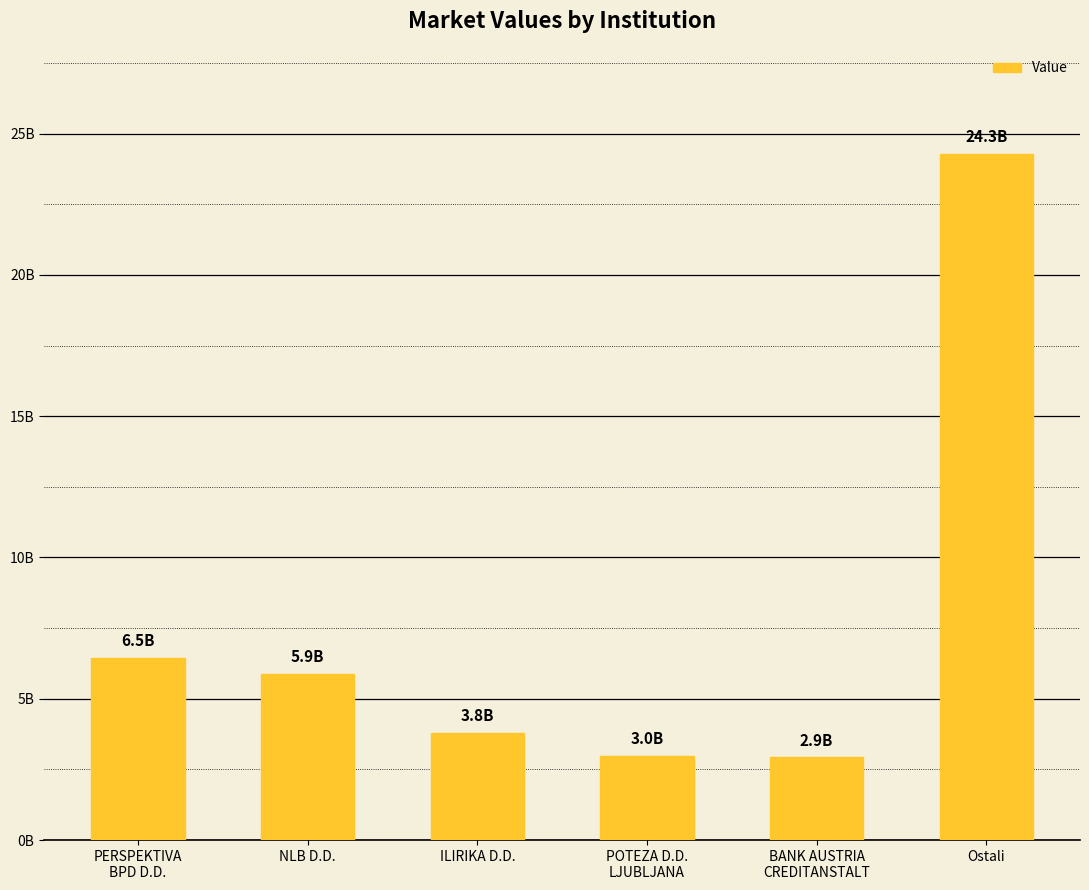

Reading left to right, transcribe all the data shown in this chart.

6458307129.0	5883898458.3	3796811146.0	2980113779.5	2922338288.3	24290954130.4